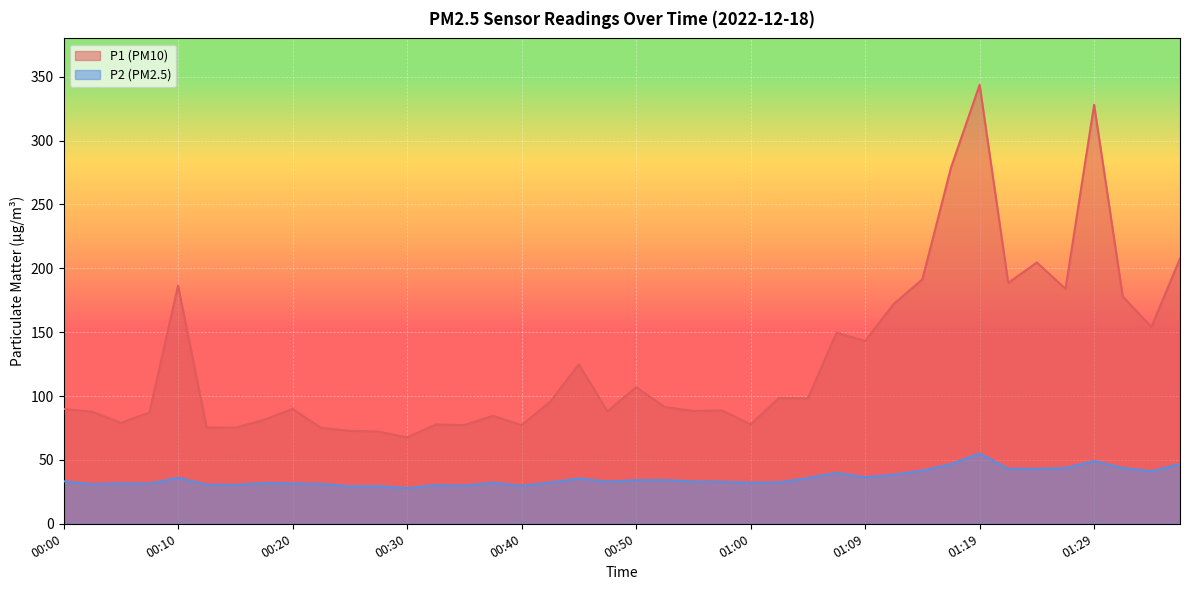

Which series has the largest total across all categories?

P1